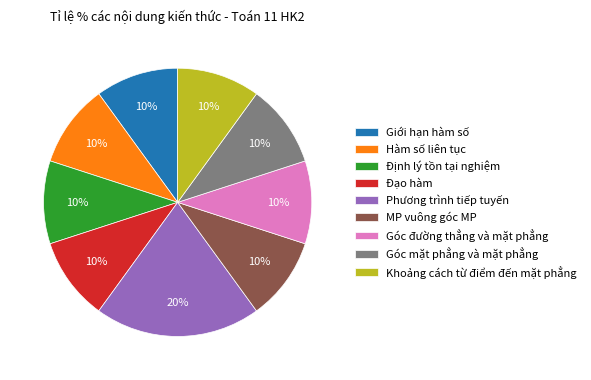

Does Góc đường thẳng và mặt phẳng represent more than half of the total?

No